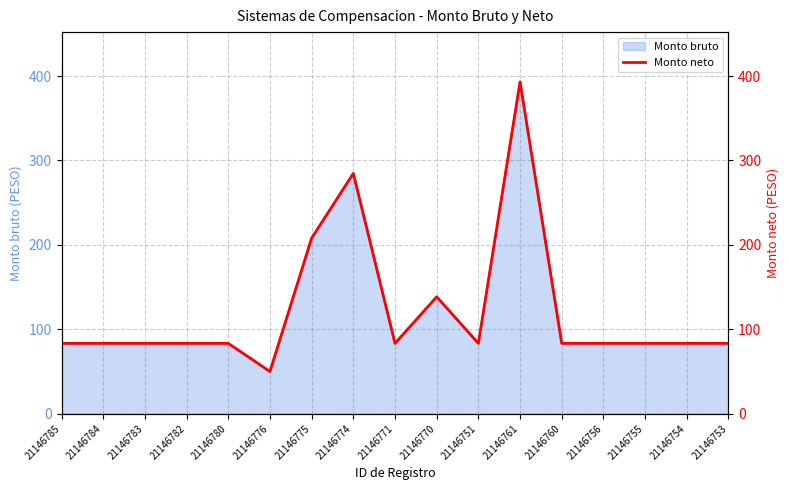

What is the maximum value for Monto bruto?

393.1